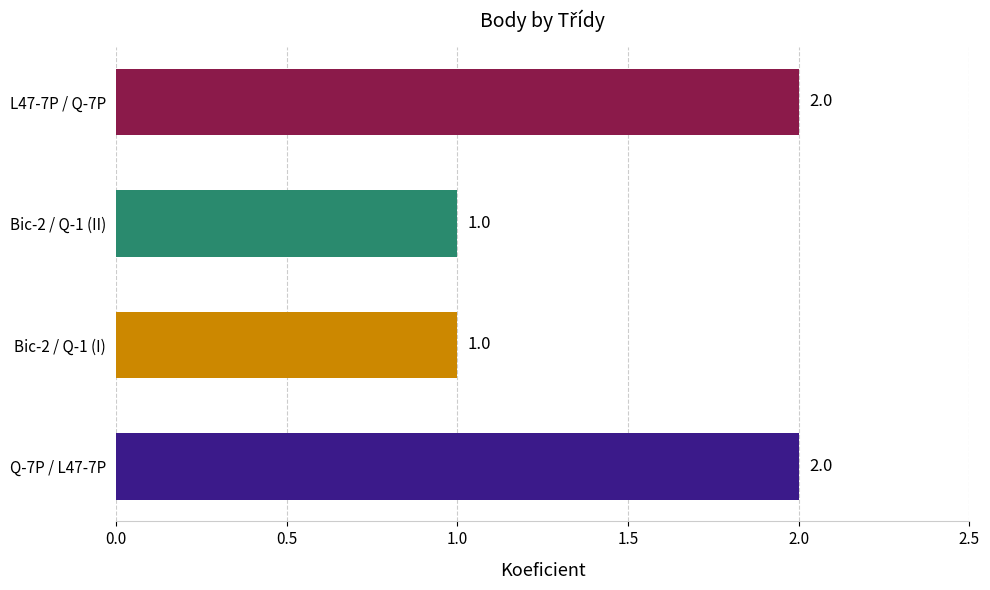

Is it true that the value at Bic-2 / Q-1 (II) is 1?

True